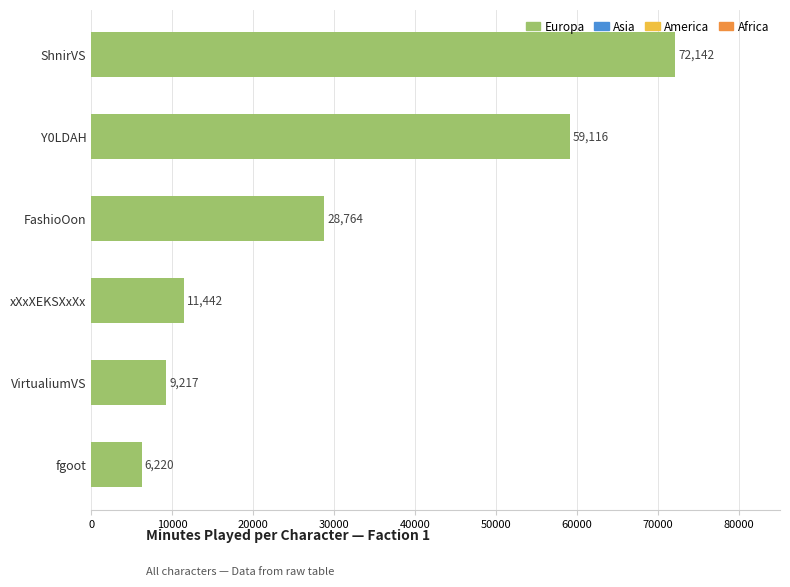

Reading top to bottom, transcribe all the data shown in this chart.

ShnirVS=72142	Y0LDAH=59116	FashioOon=28764	xXxXEKSXxXx=11442	VirtualiumVS=9217	fgoot=6220